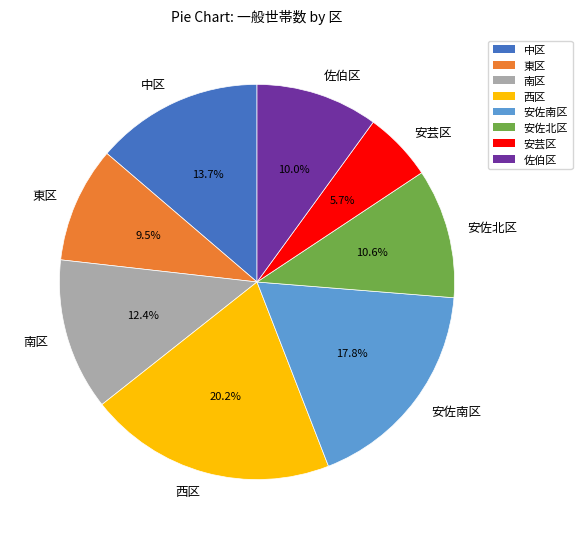

What percentage is the 佐伯区 slice, to the nearest percent?

10%